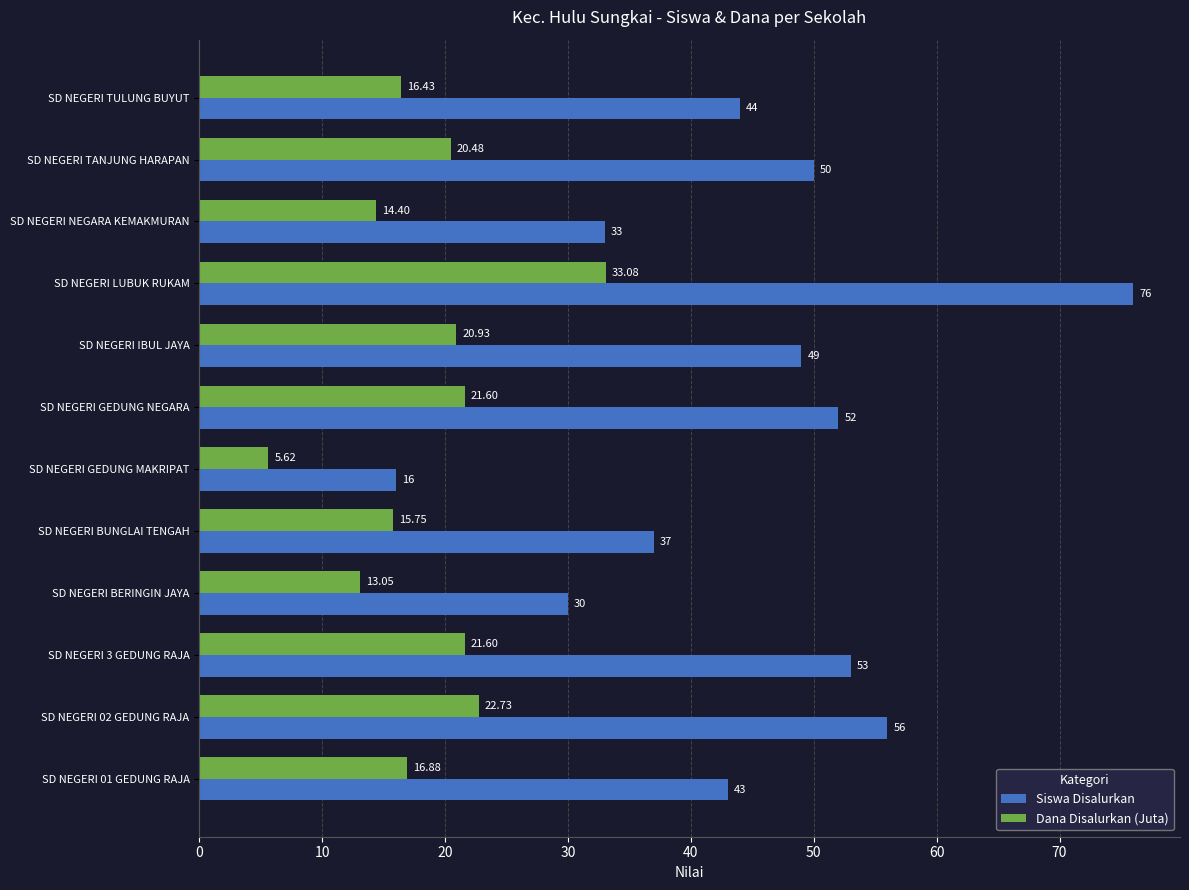

What is the maximum value shown in the chart?

76.0